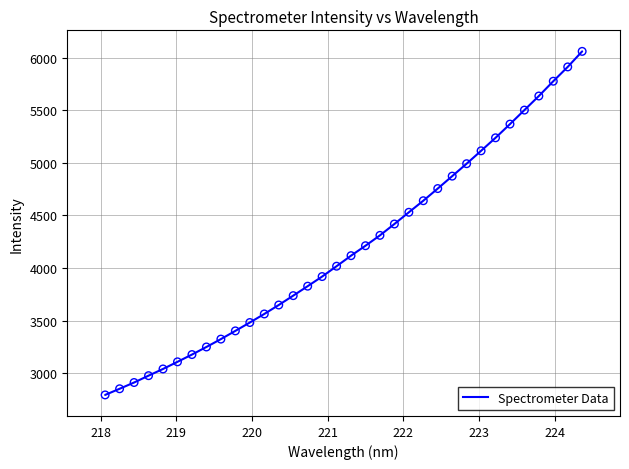

What is the greatest value displayed?

6058.5